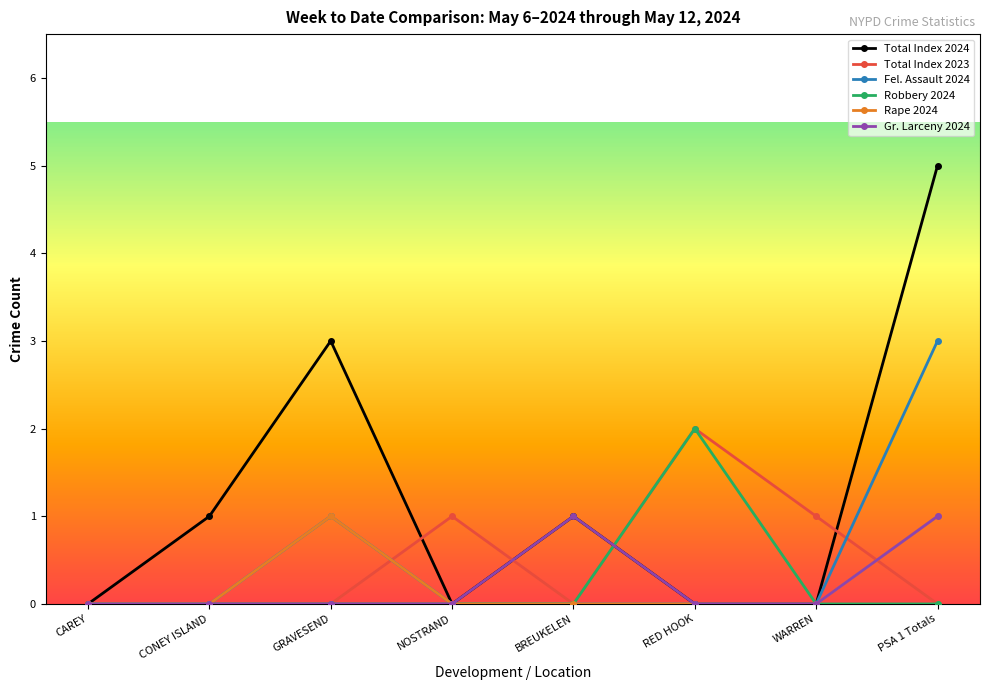

True or false: Fel. Assault 2024 has a value of 0 at NOSTRAND.

True